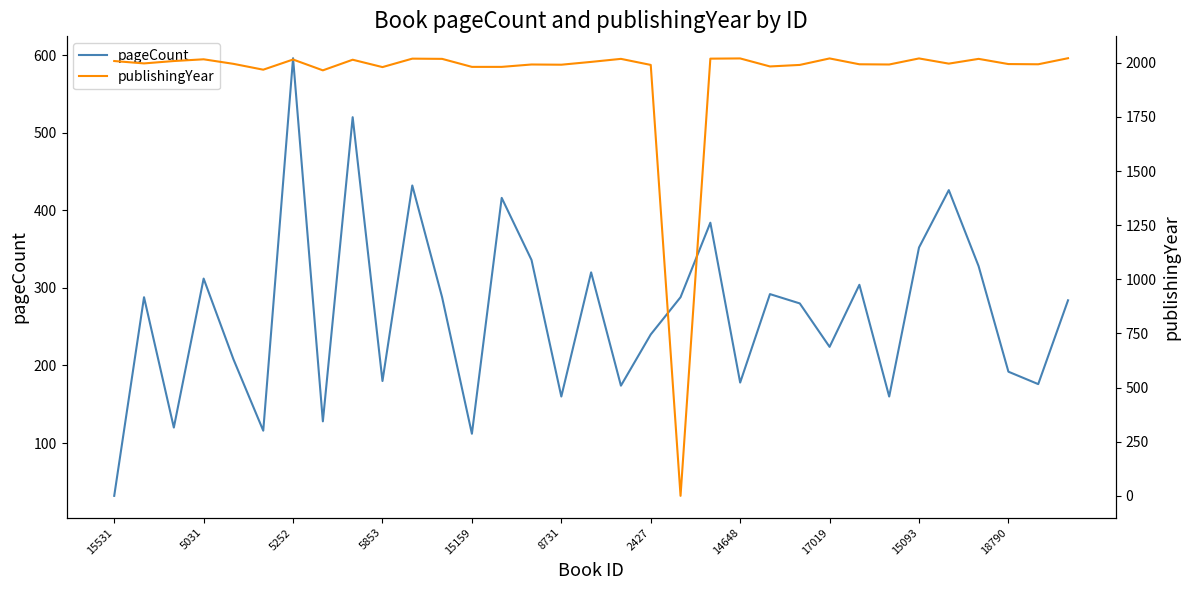

After their last crossing, which series has the higher values: pageCount or publishingYear?

publishingYear